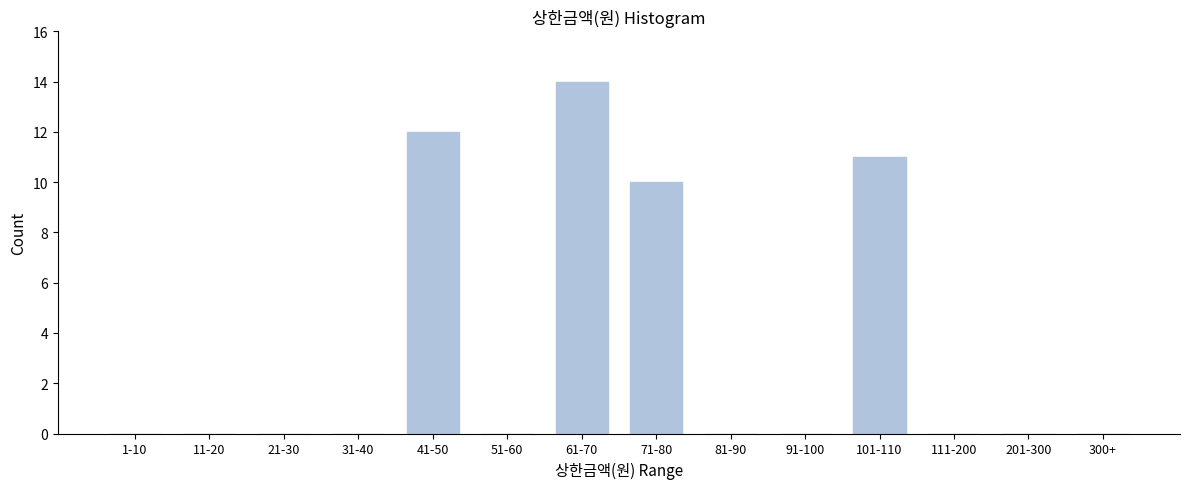

Reading left to right, list all the values displayed in this chart.

1-10=0	11-20=0	21-30=0	31-40=0	41-50=12	51-60=0	61-70=14	71-80=10	81-90=0	91-100=0	101-110=11	111-200=0	201-300=0	300+=0